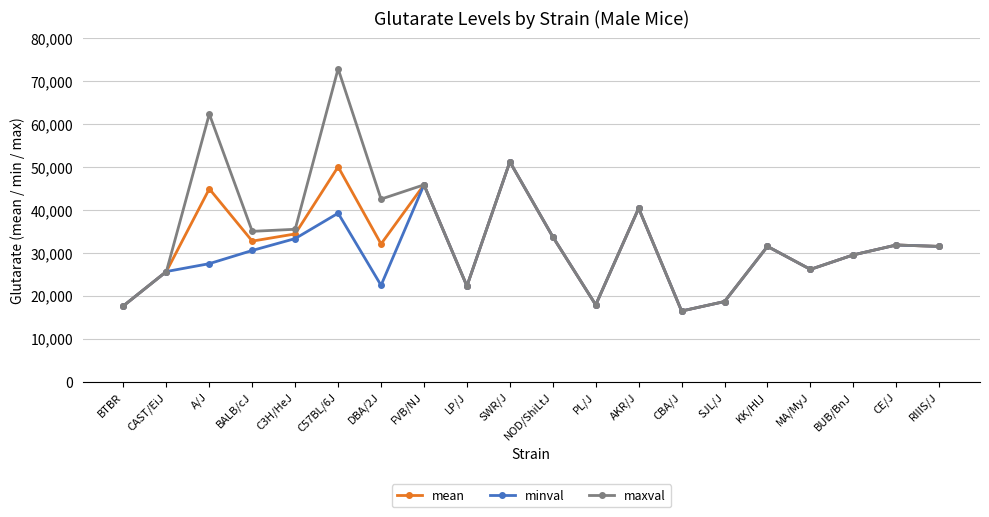

What is the label of the 6th point from the right?

SJL/J